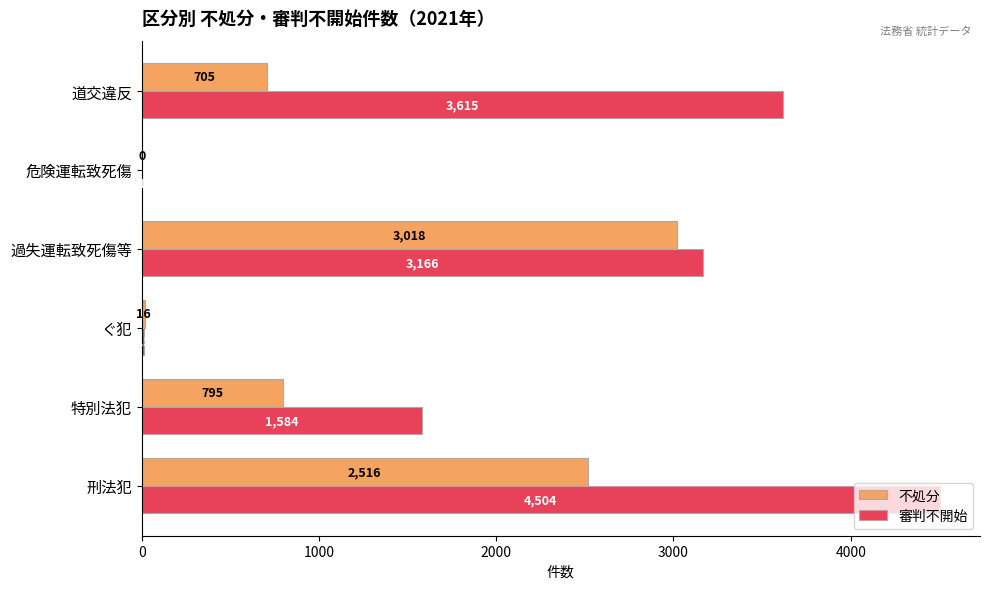

What is the sum of all 審判不開始 values?

12885